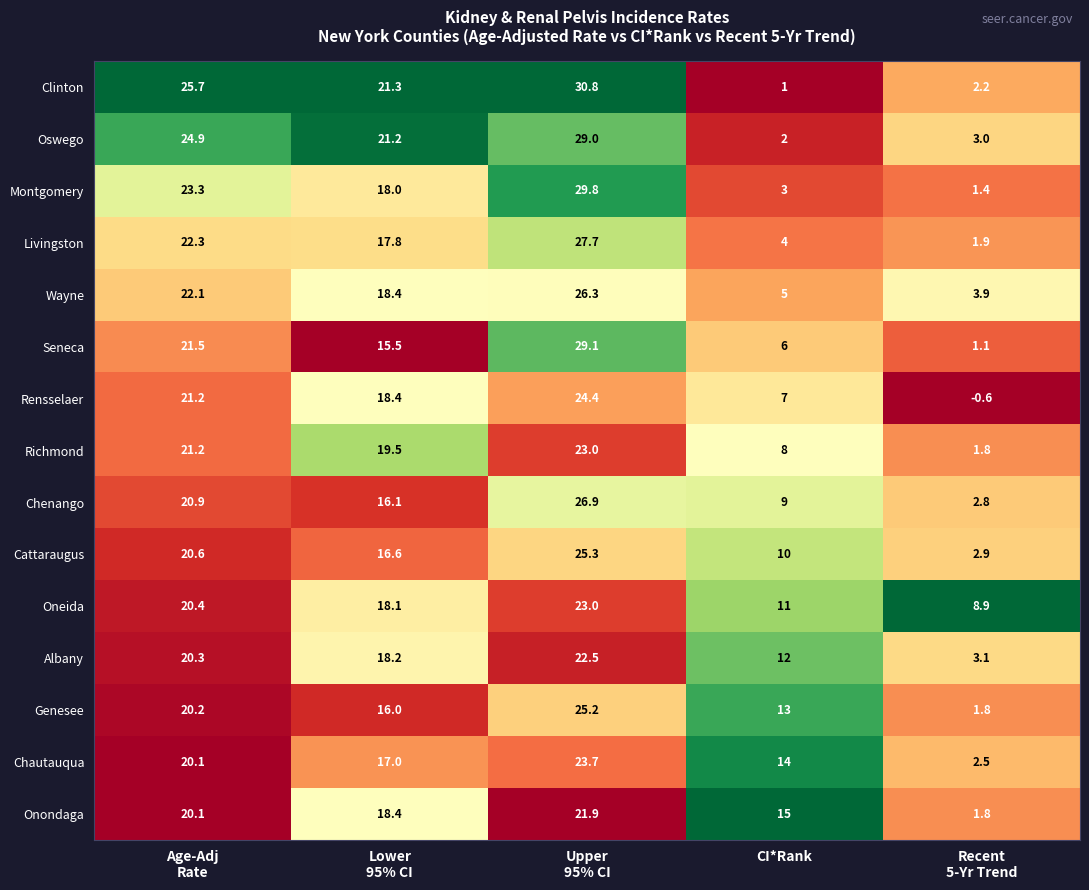

Which series has the largest total across all categories?

Oneida